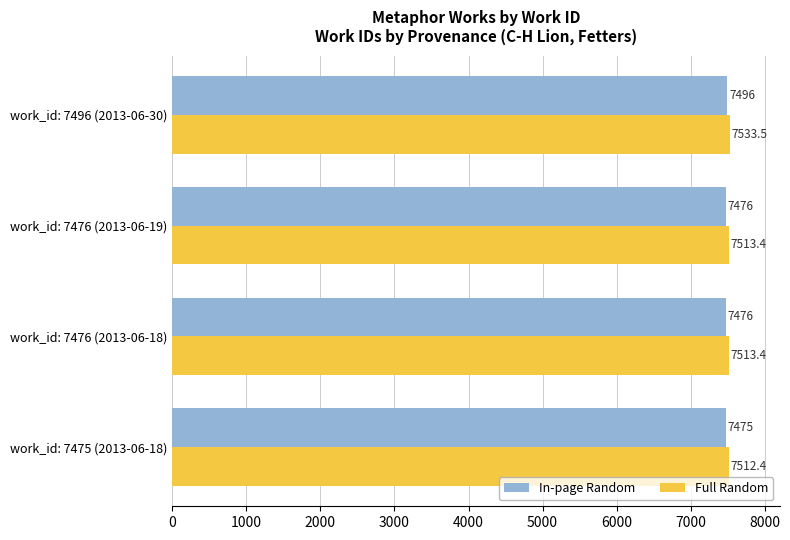

The Full Random series shows 7513.4 at work_id: 7476 (2013-06-18). True or false?

True